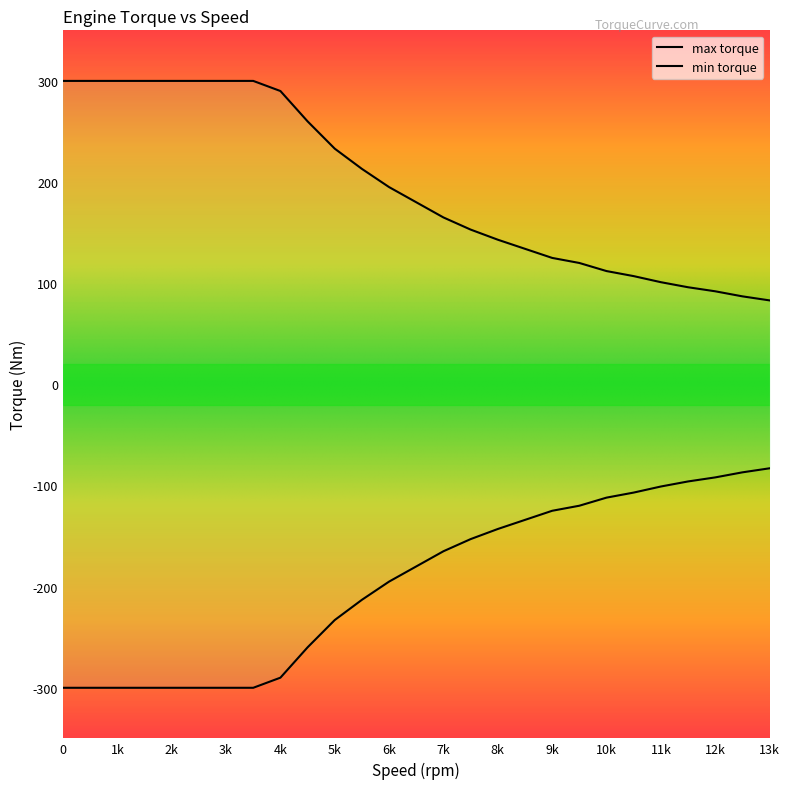

Which series has the largest range (max minus min)?

max torque